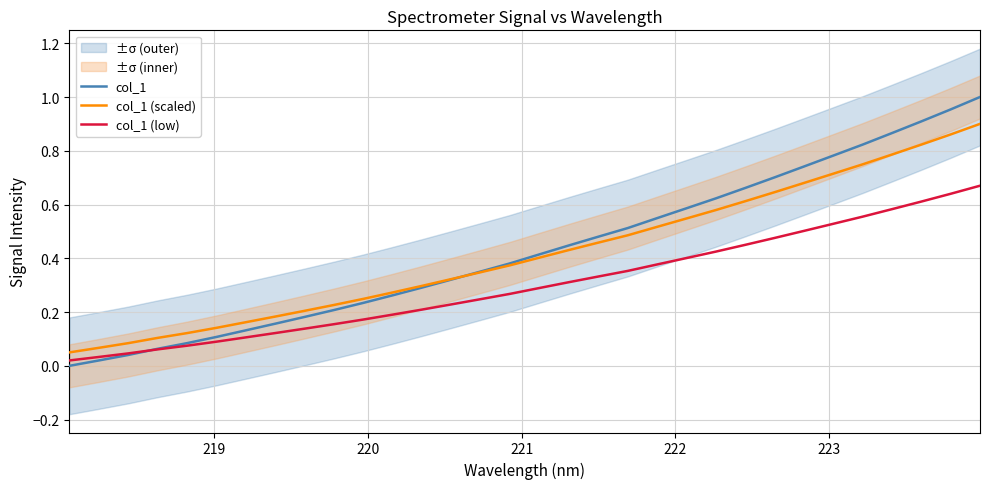

What are all the series names shown in the legend?

col_1, col_1 (scaled), col_1 (low)